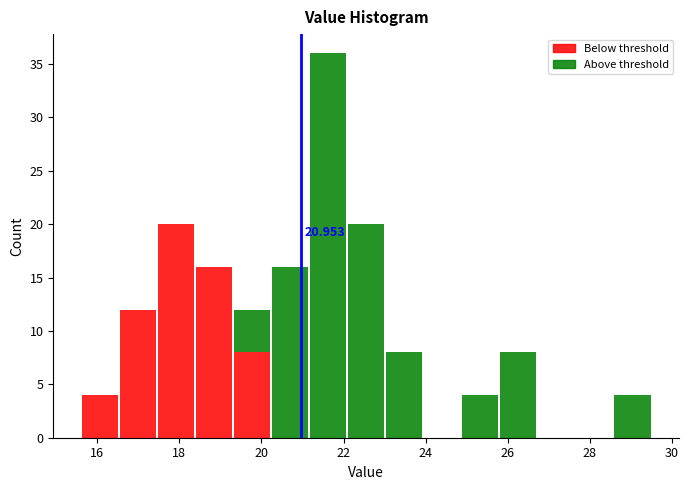

Which range on the x-axis has the tallest stacked bar (by total height)?

21.2 to 22.0